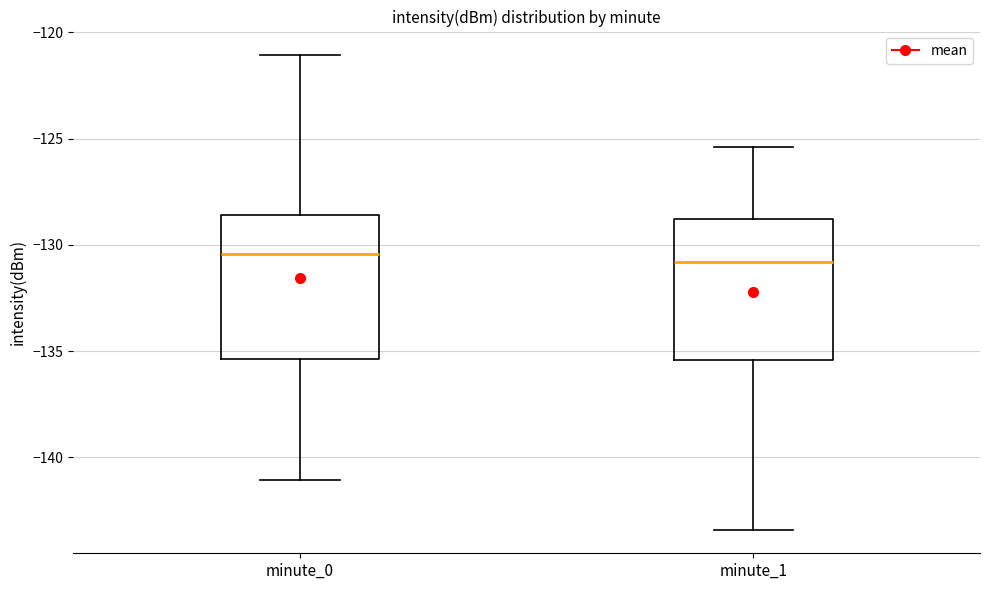

Where is the lower edge of the box for minute_0 on the y-axis? The values are not printed on the chart, so give them approximately, as read against the axis.

-135.5